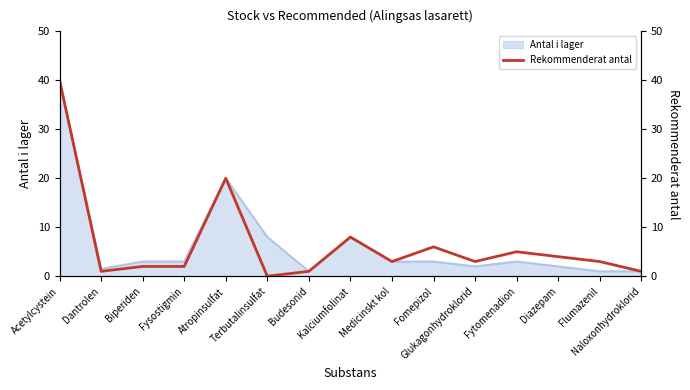

Reading left to right, transcribe all the data shown in this chart.

40	1	2	2	20	0	1	8	3	6	3	5	4	3	1